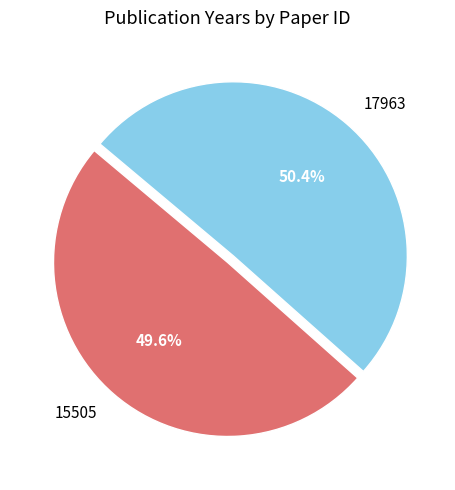

To the nearest percent, what is the difference between the largest and smallest slice percentages?

1%